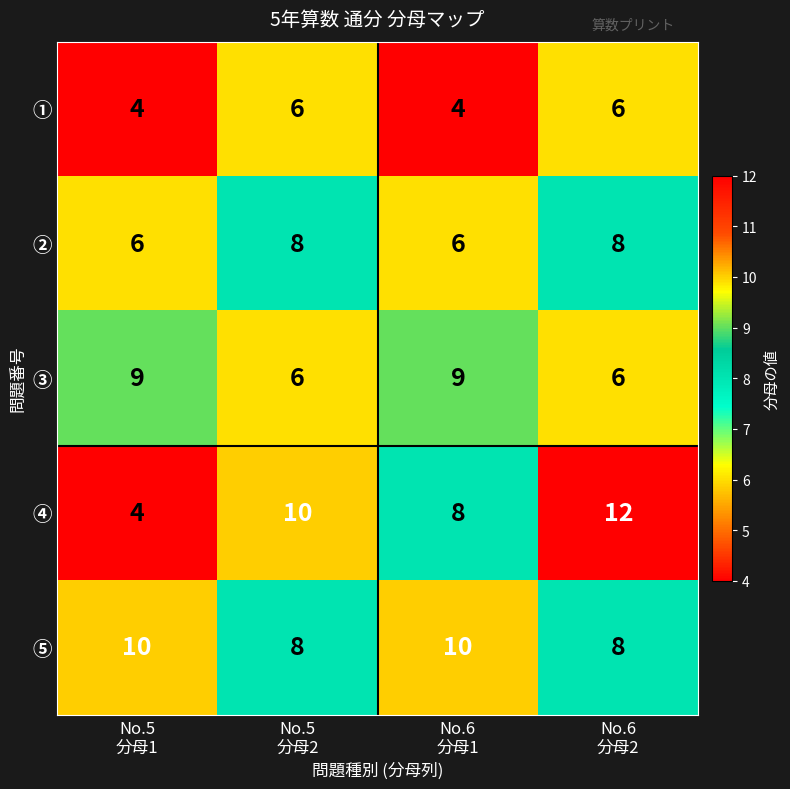

Count the ③ values in the range 6 to 9.

4